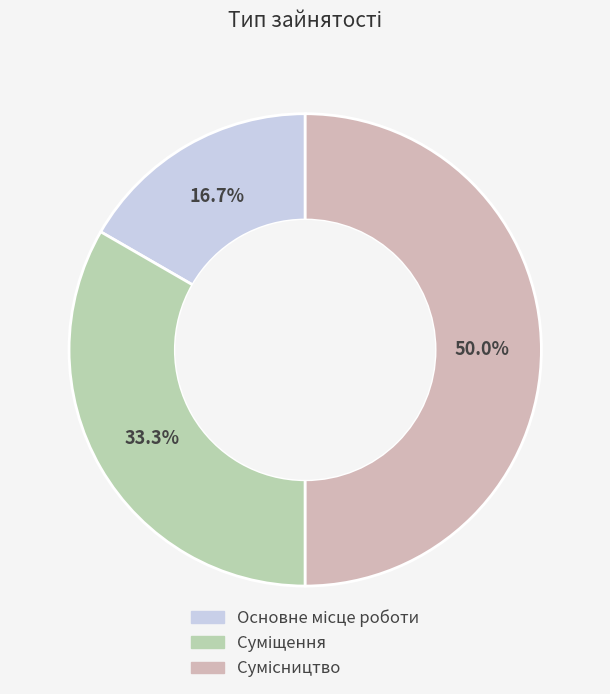

Is Сумісництво the majority of the pie?

No